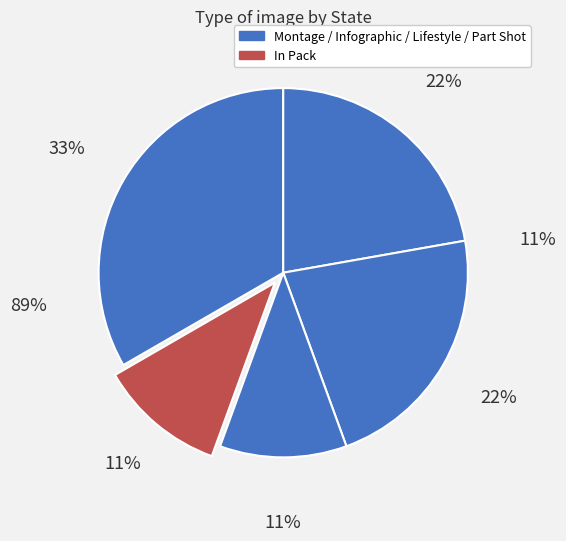

Count the number of slices in the pie.

5